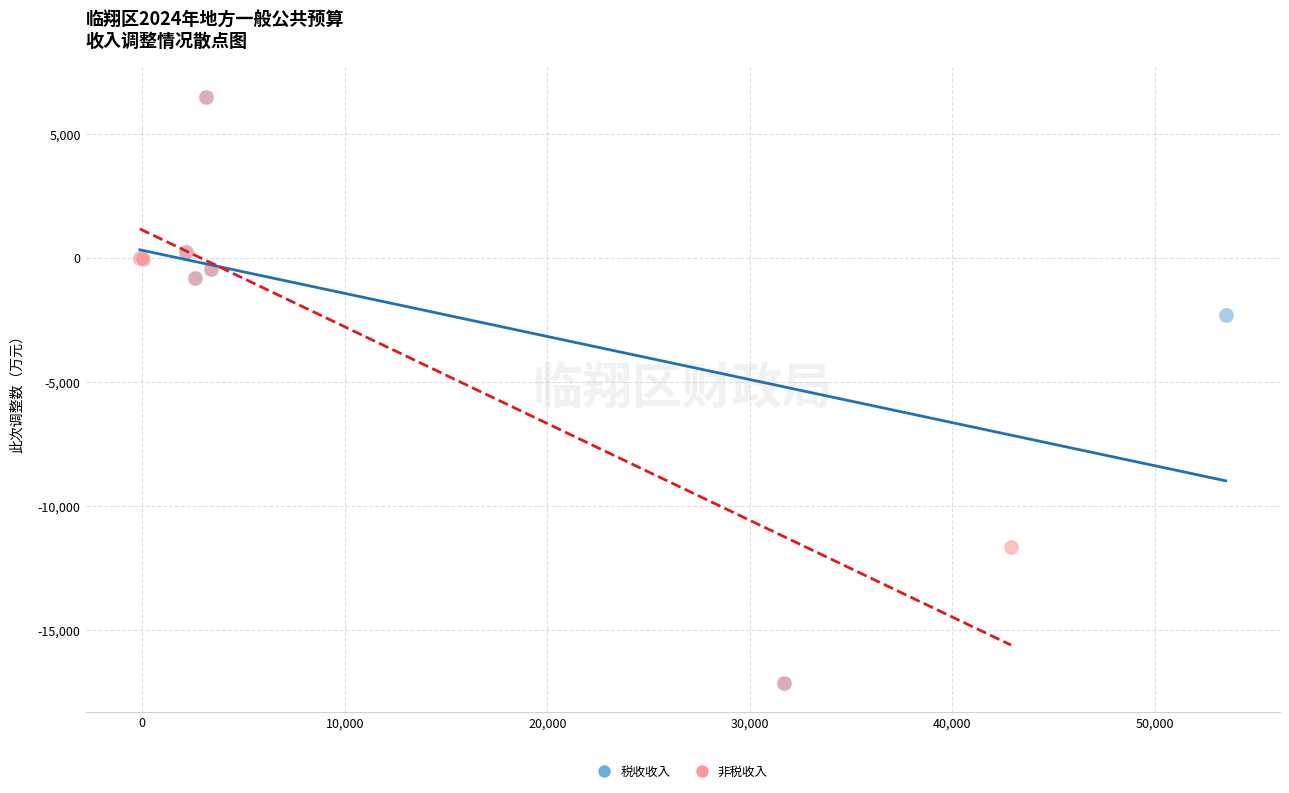

What are all the series names shown in the legend?

税收收入, 非税收入